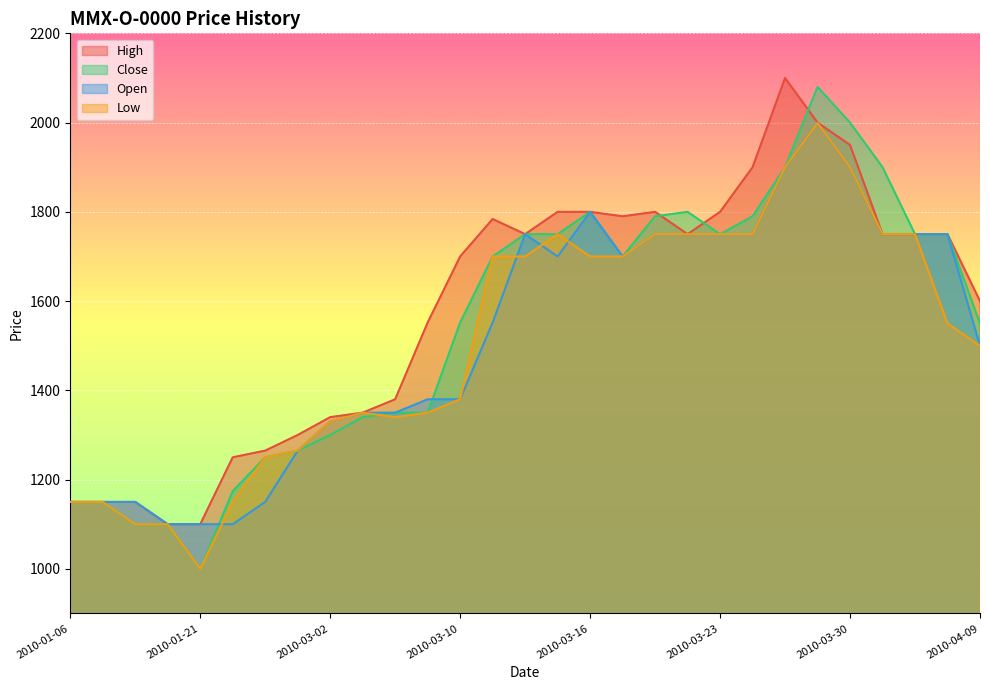

What position from the right is 2010-03-24?

8